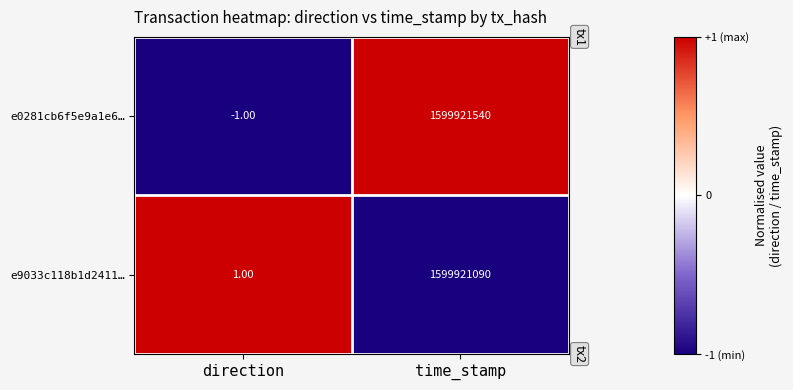

Which category has the lowest value across all series?

direction